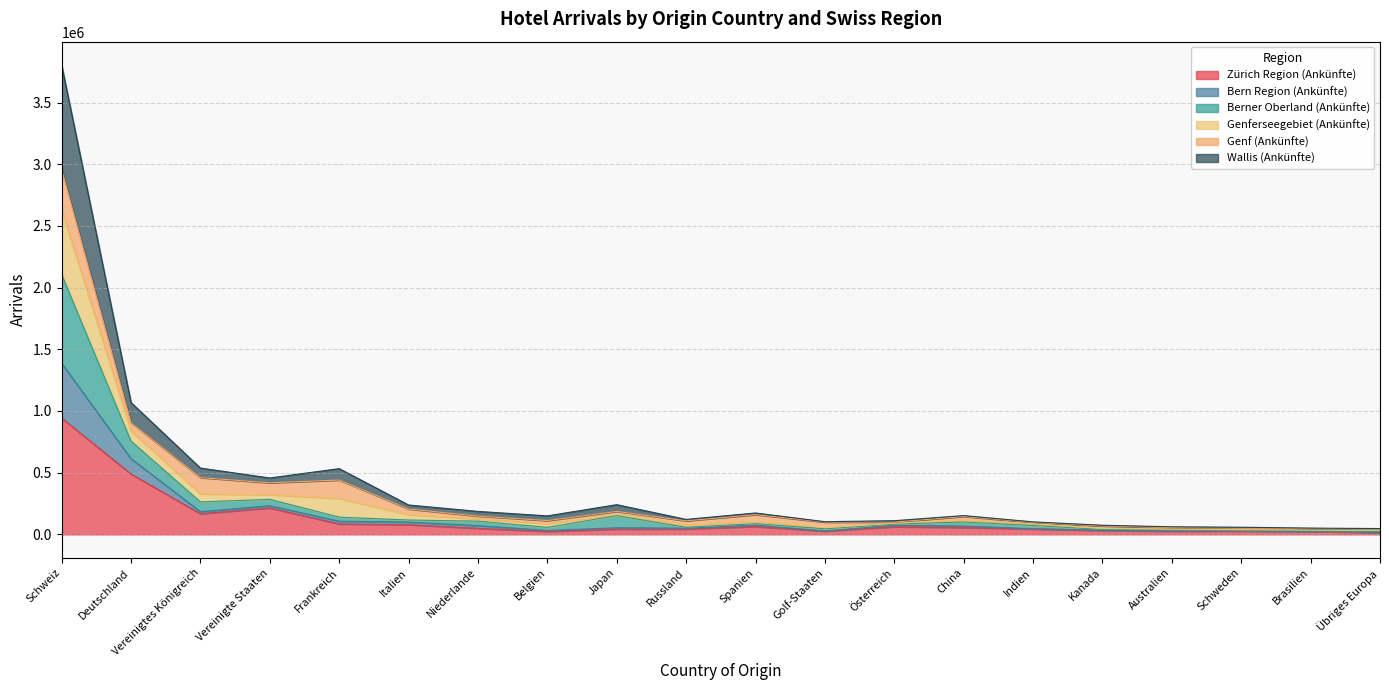

At which category is the sum across all series the highest?

Schweiz